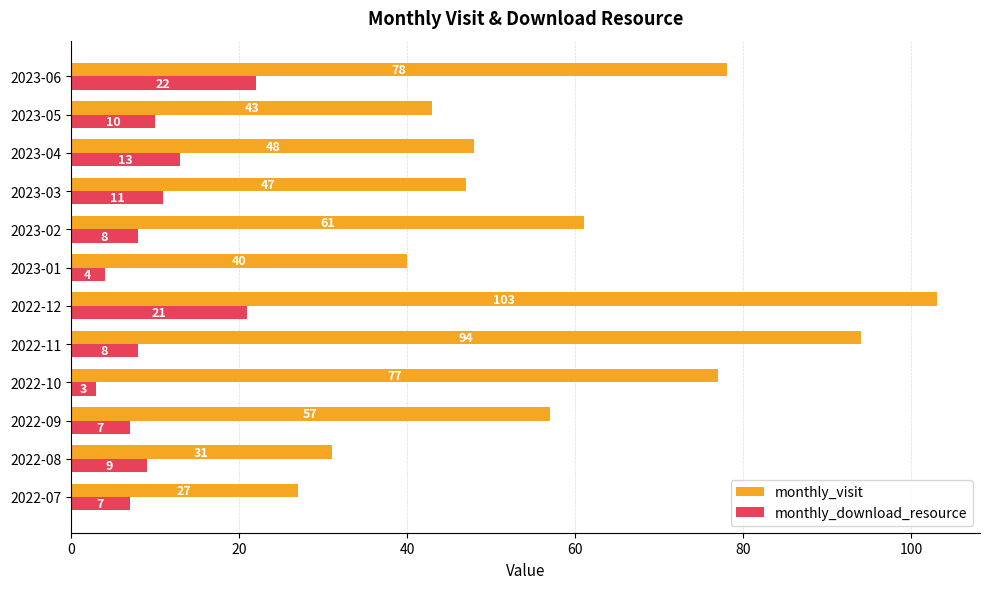

What is the minimum value for monthly_visit?

27